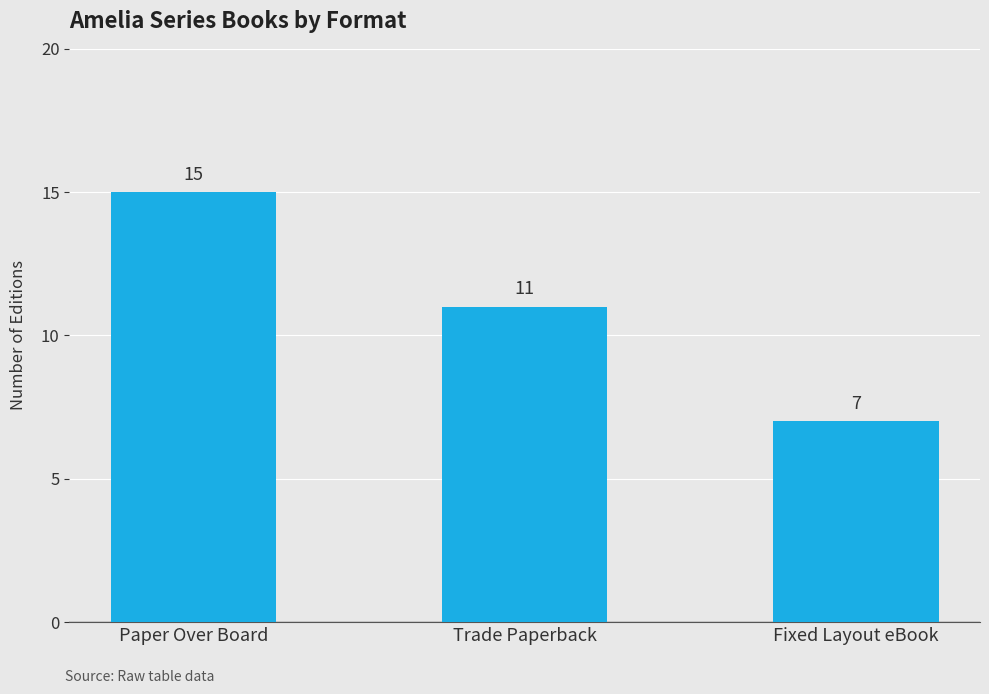

Are the bars grouped side by side (vs. stacked)?

No